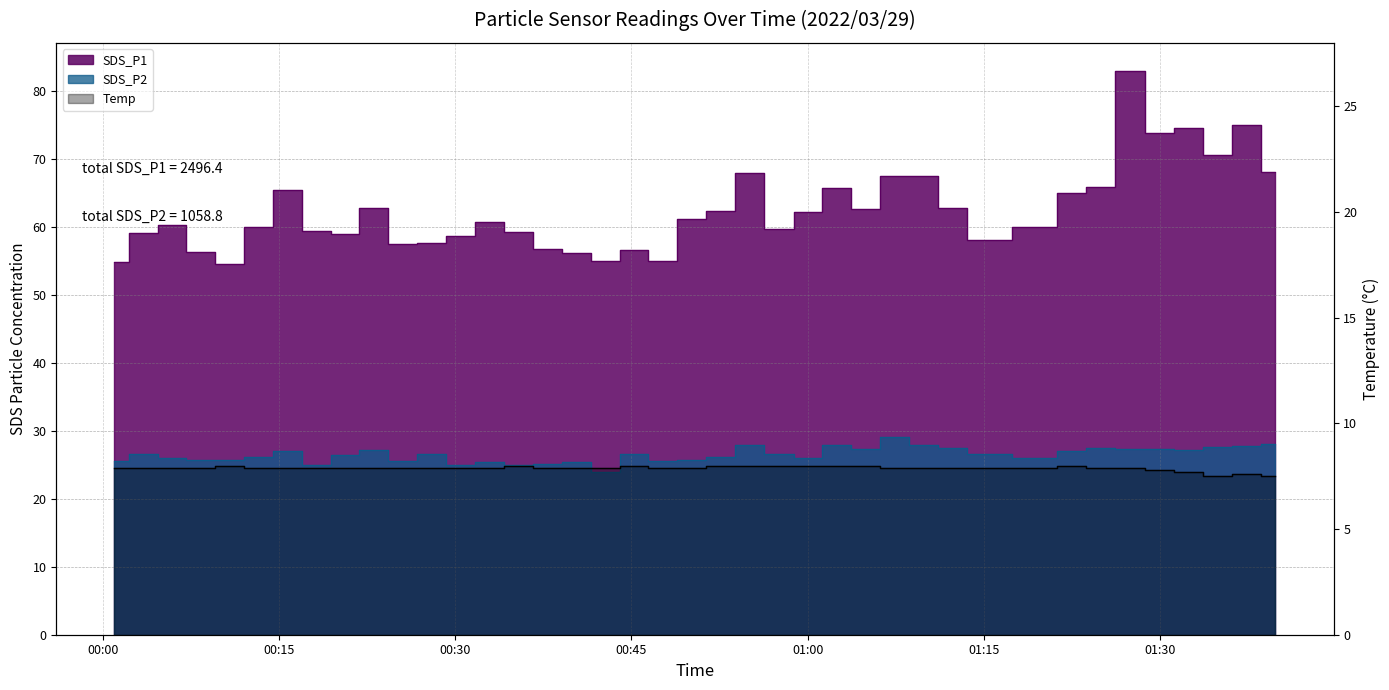

List the series in order of their peak value, lowest first.

Temp, SDS_P2, SDS_P1